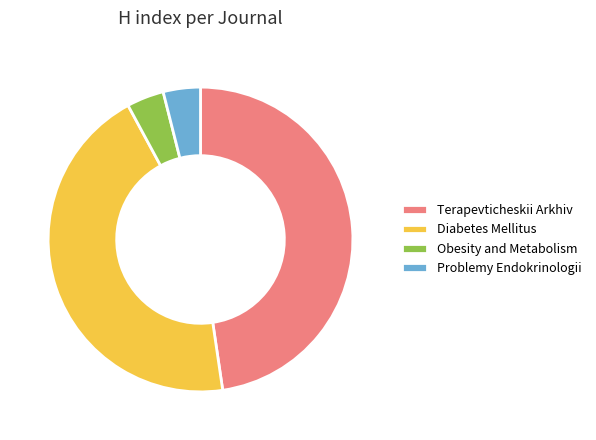

What is the largest slice in the pie chart?

Terapevticheskii Arkhiv